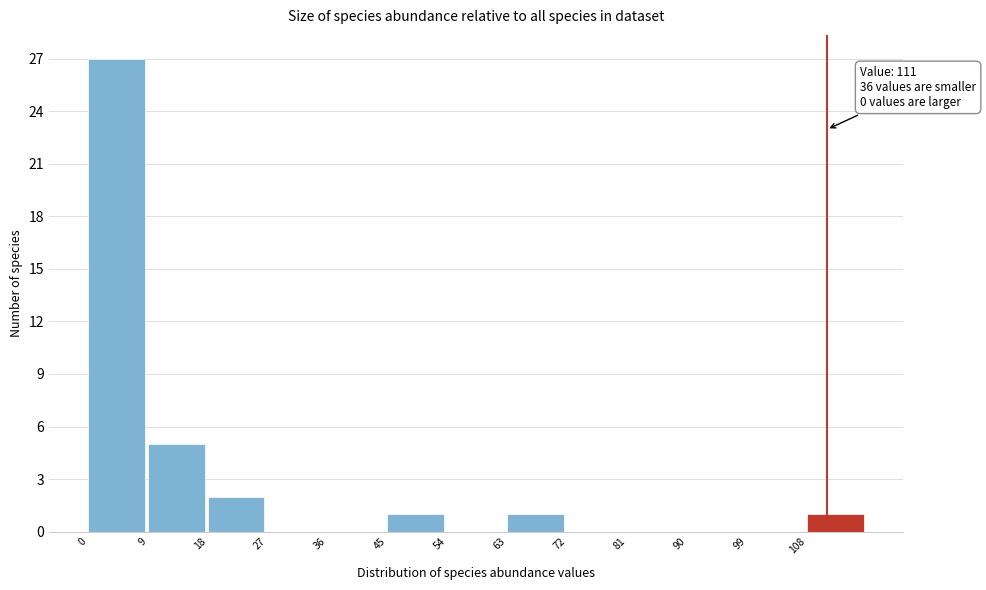

Over which range of the x-axis is the bar tallest?

0 to 9